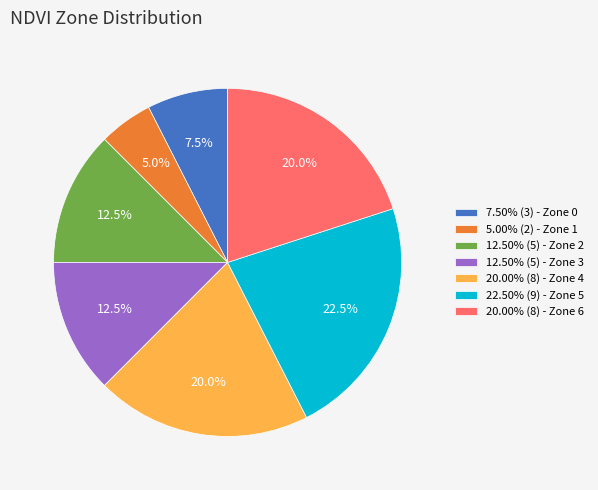

Is there any slice that represents more than half of the pie?

No